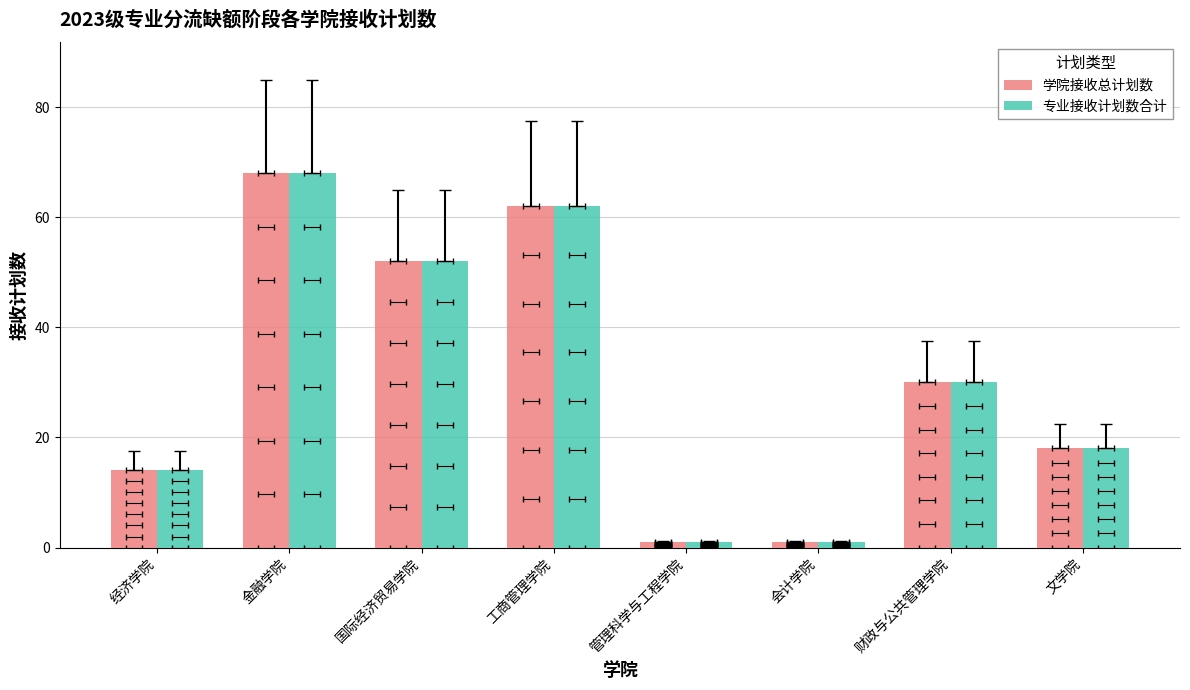

Does the chart contain stacked bars?

No